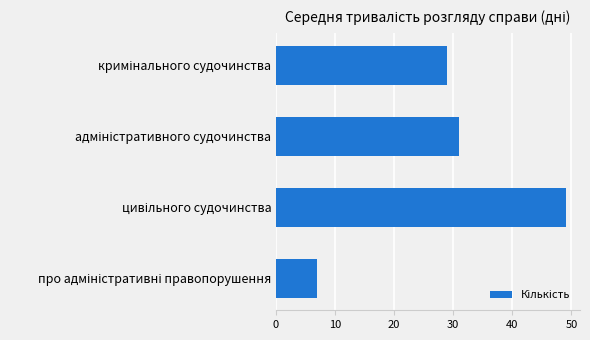

Reading top to bottom, transcribe all the data shown in this chart.

29	31	49	7